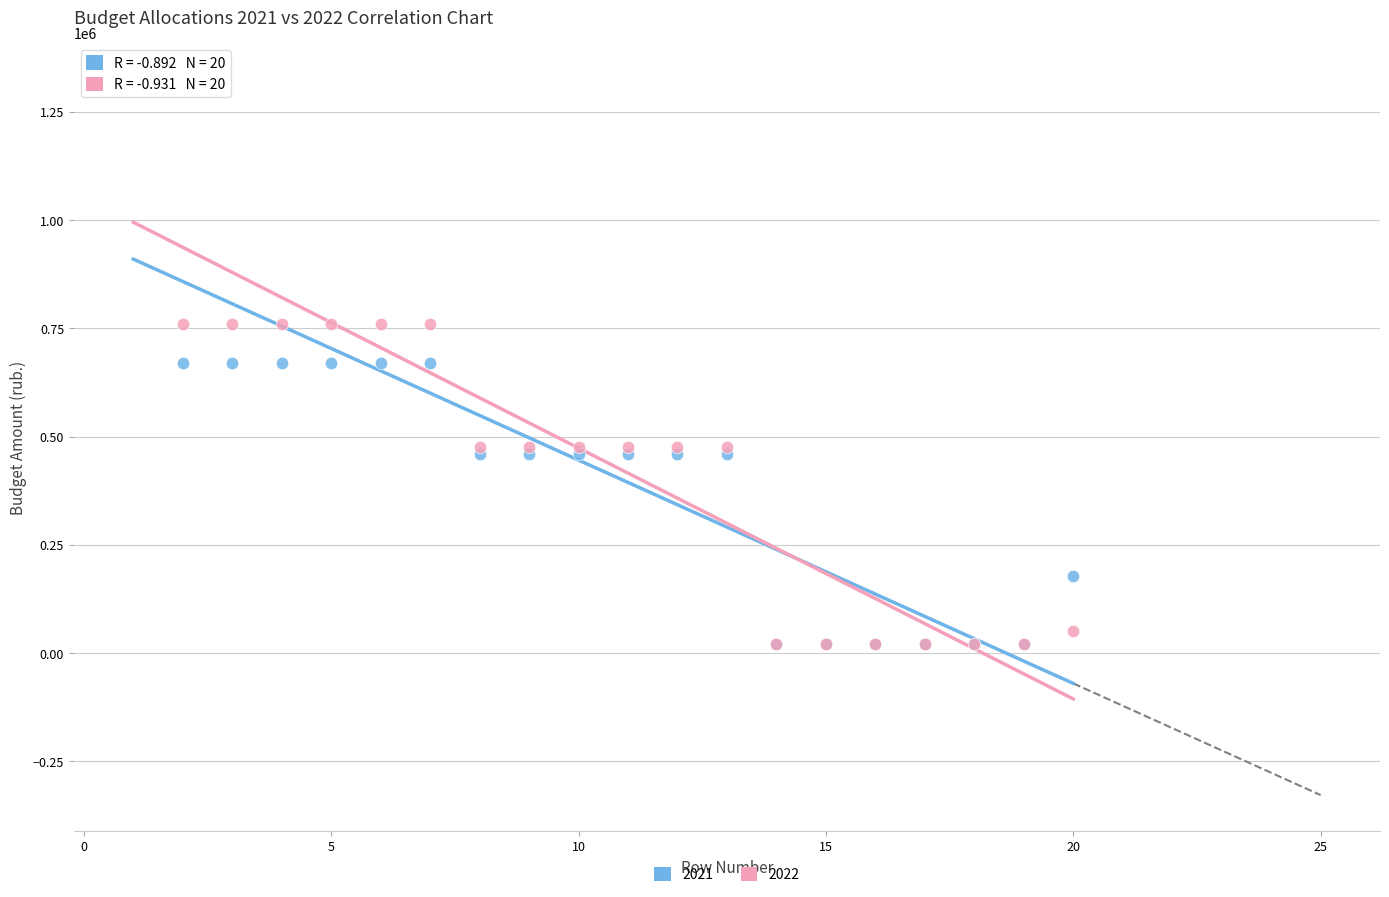

Which series reaches the maximum Y coordinate?

2021